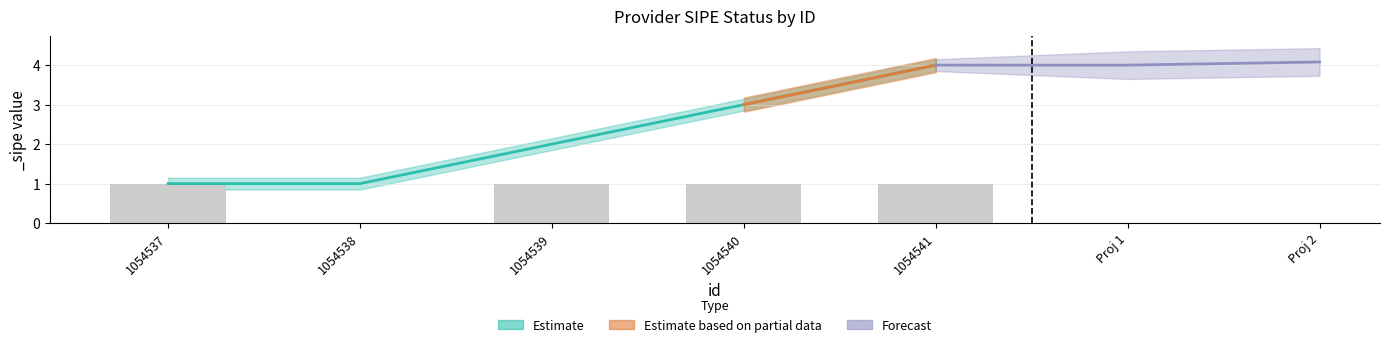

Reading left to right, list all the values displayed in this chart.

1	0	1	1	1